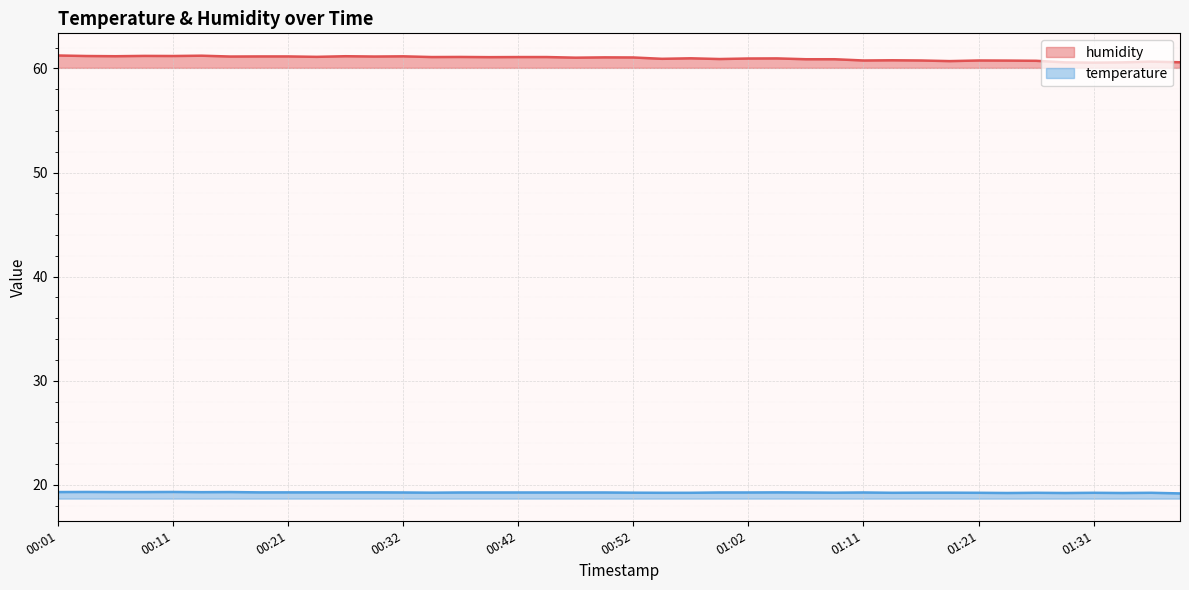

What is the approximate value of humidity at 00:01?

61.2